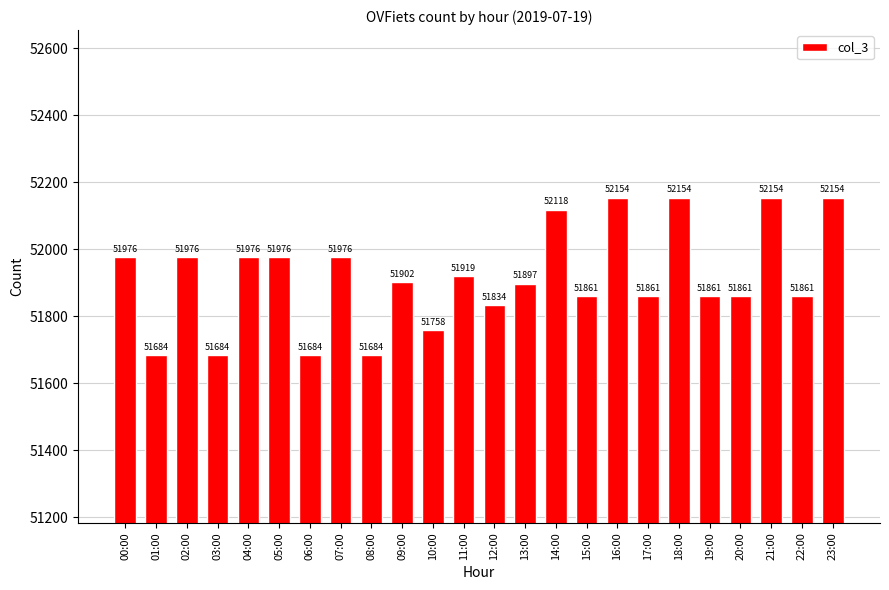

What is the difference between the maximum and minimum values?

470